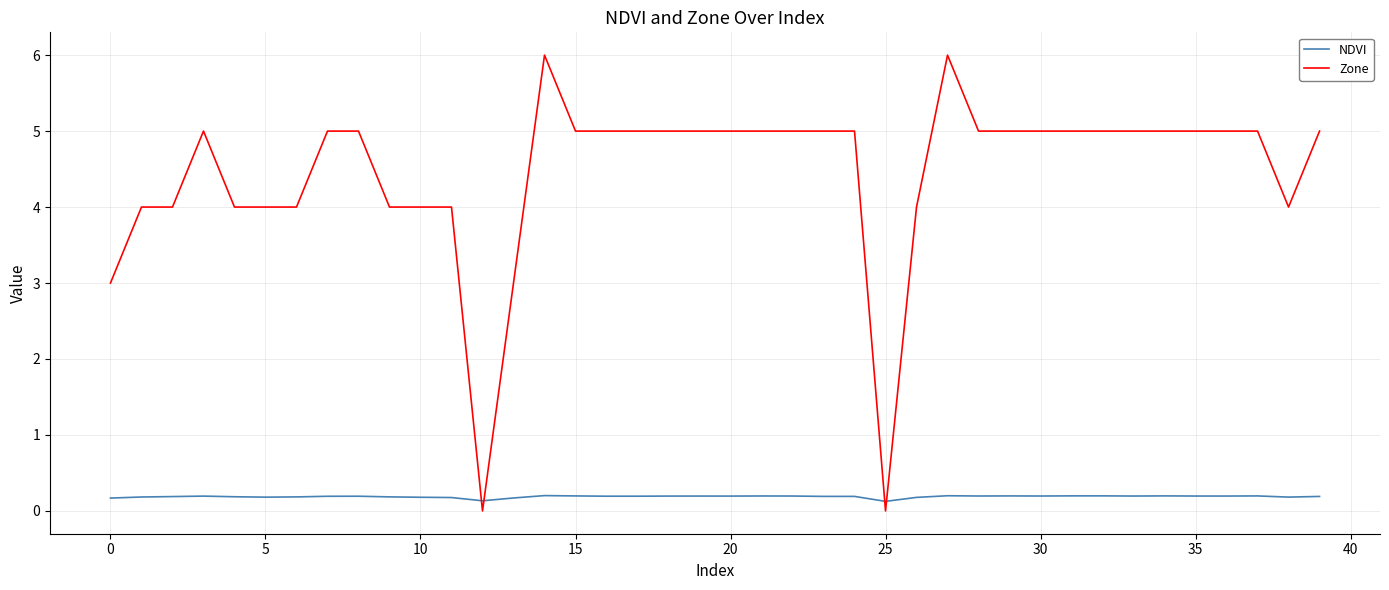

List the series in order of their overall mean, lowest first.

NDVI, Zone